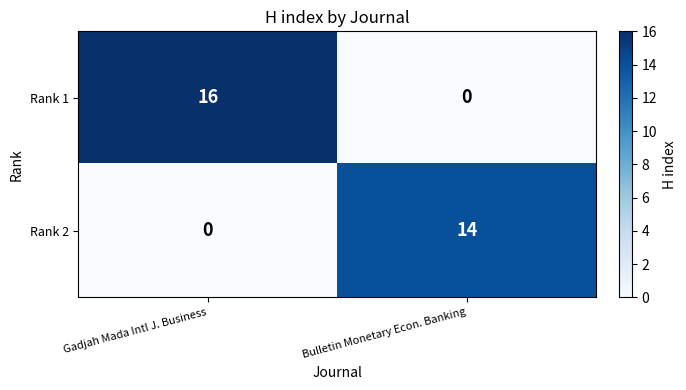

What is the sum of all Rank 1 values?

16